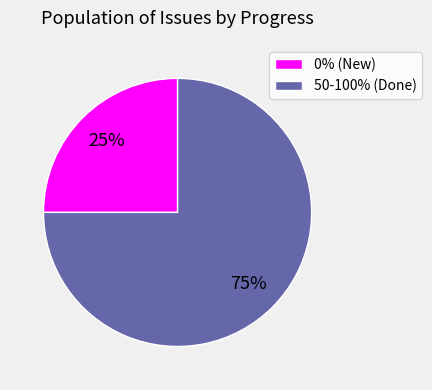

What is the ratio of the value at 0% (New) to the value at 50-100% (Done)?

0.3